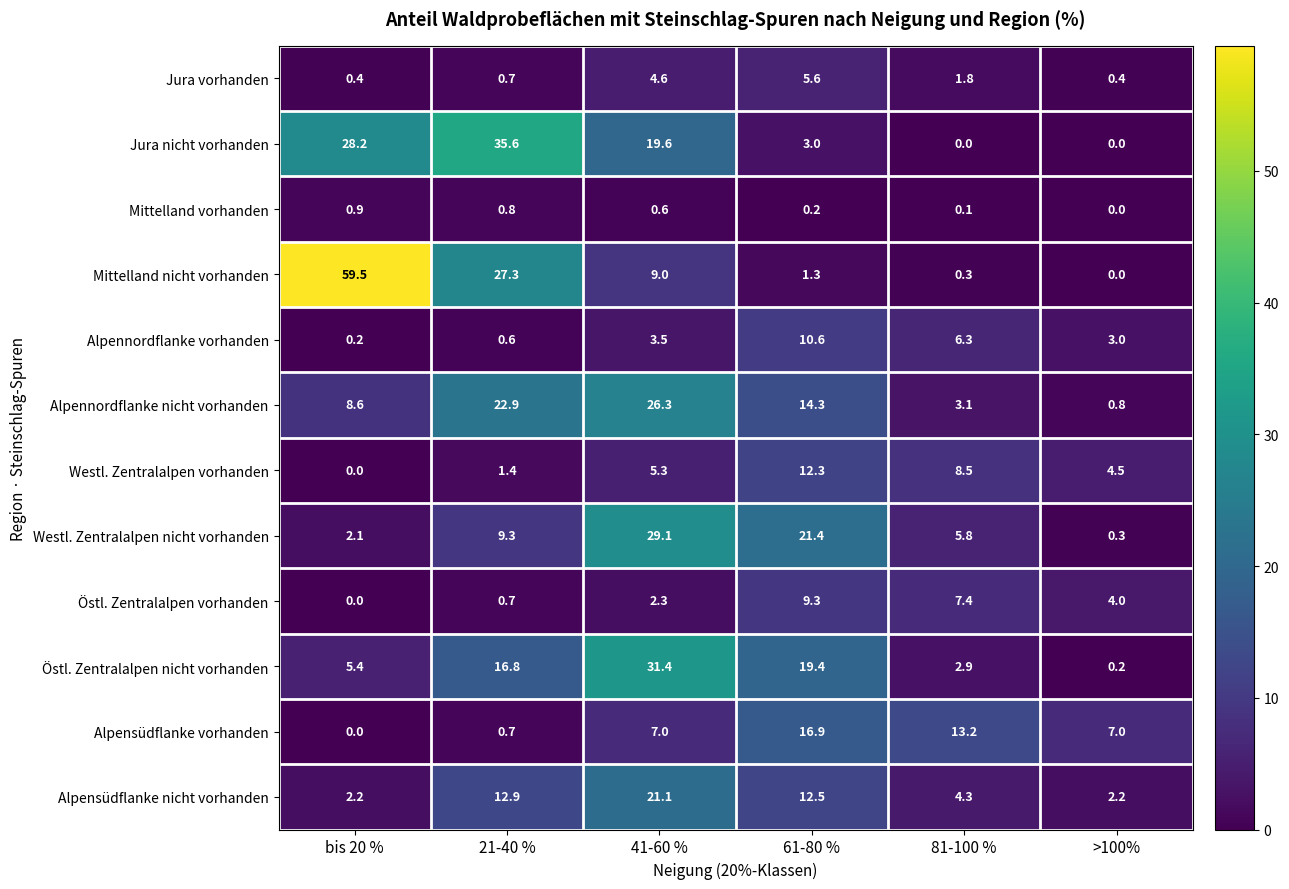

At how many categories does at least one series exceed 17?

4